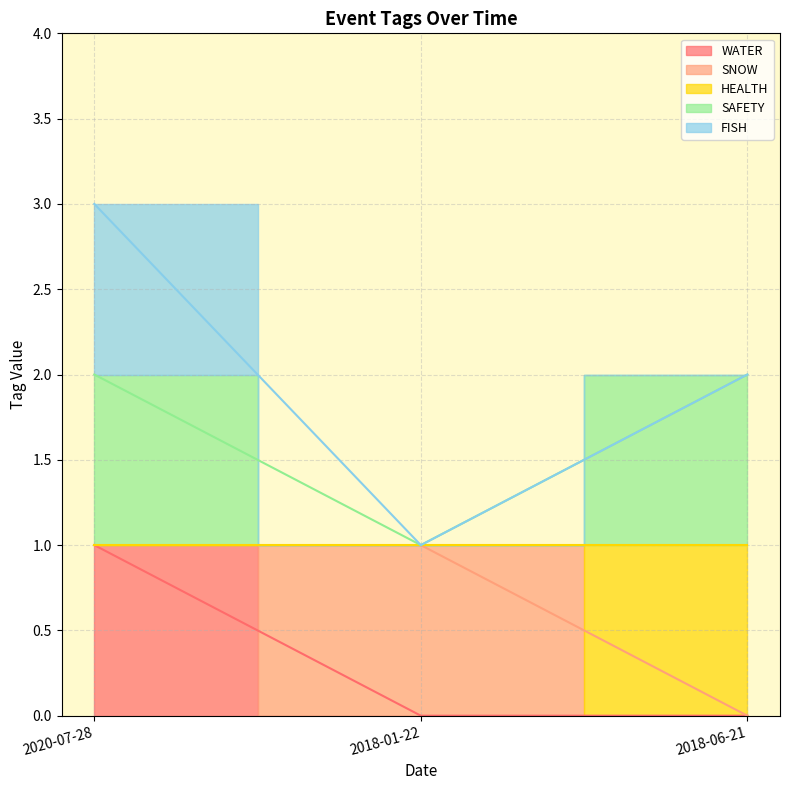

What is the label of the 1st point from the left?

2020-07-28